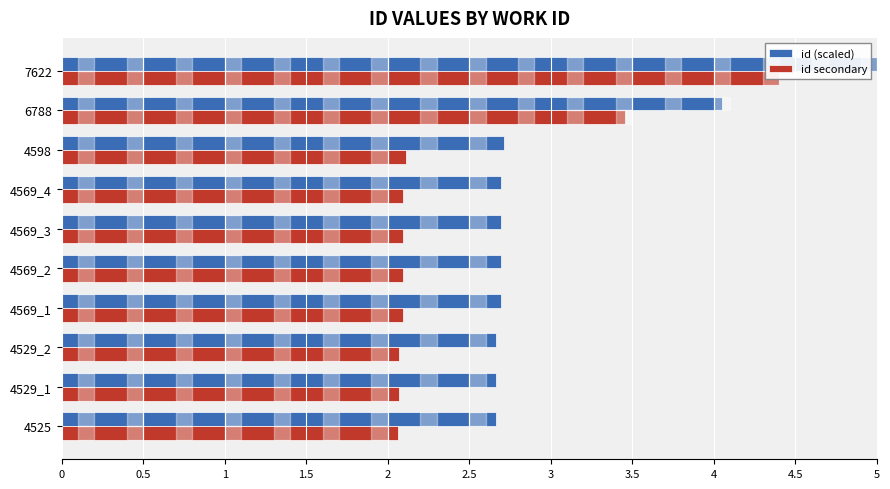

What is the difference between the second highest and second lowest values in the id secondary series?

1.4